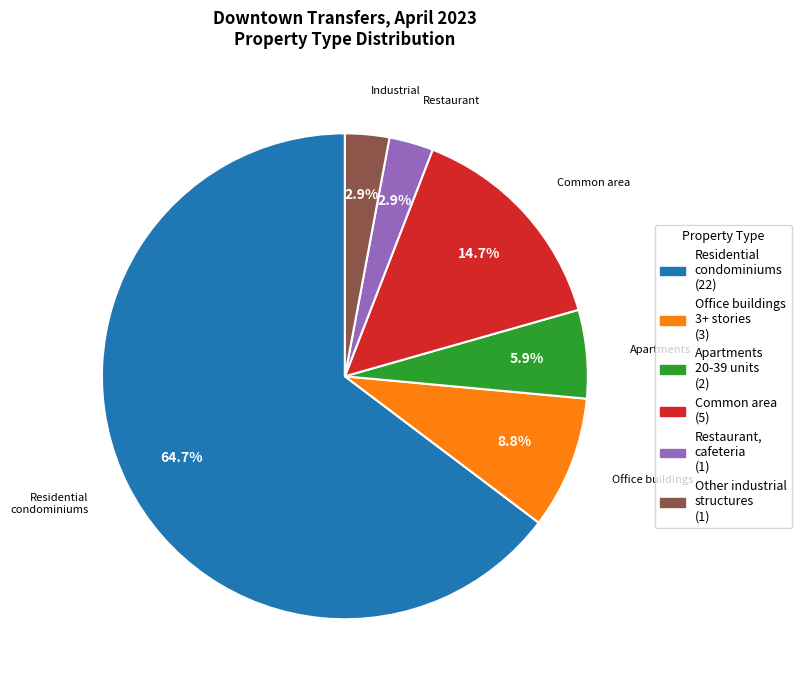

Is there any slice that represents more than half of the pie?

Yes